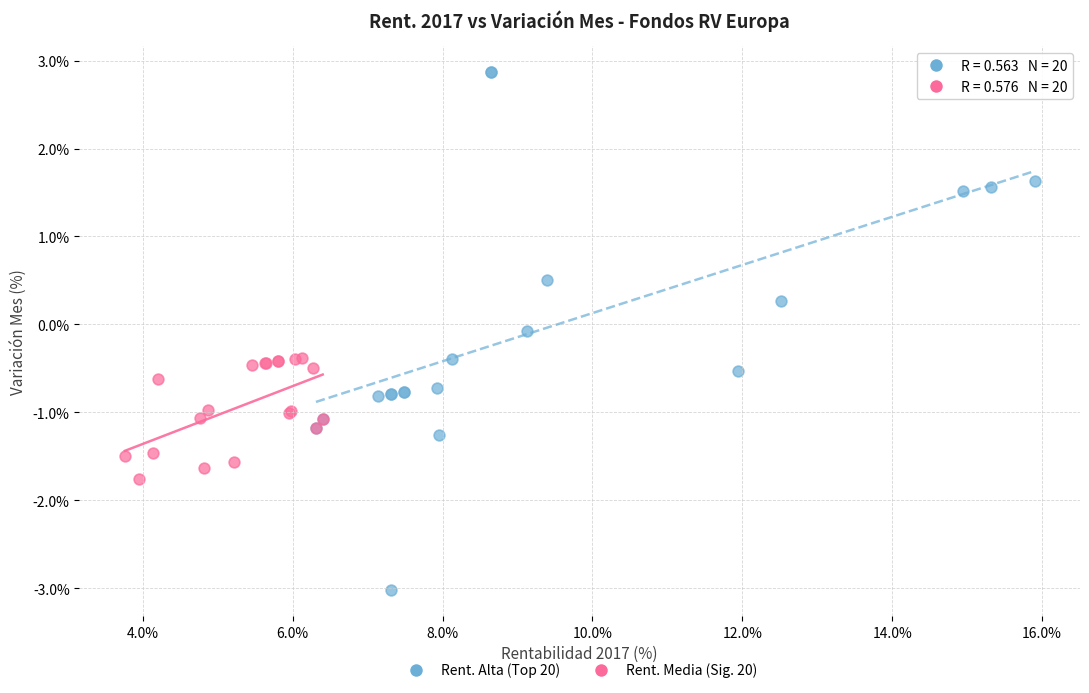

Which series has the largest Y range (max minus min)?

Rent. Alta (Top 20)